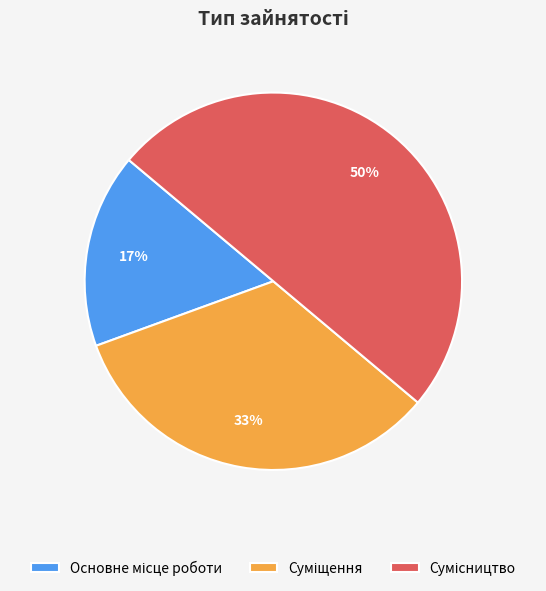

To the nearest percent, what is the difference between the largest and smallest slice percentages?

33%